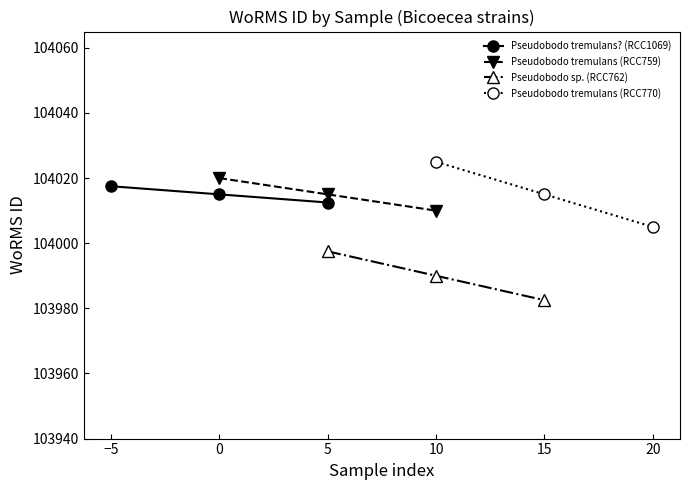

What are all the series names shown in the legend?

Pseudobodo tremulans? (RCC1069), Pseudobodo tremulans (RCC759), Pseudobodo sp. (RCC762), Pseudobodo tremulans (RCC770)